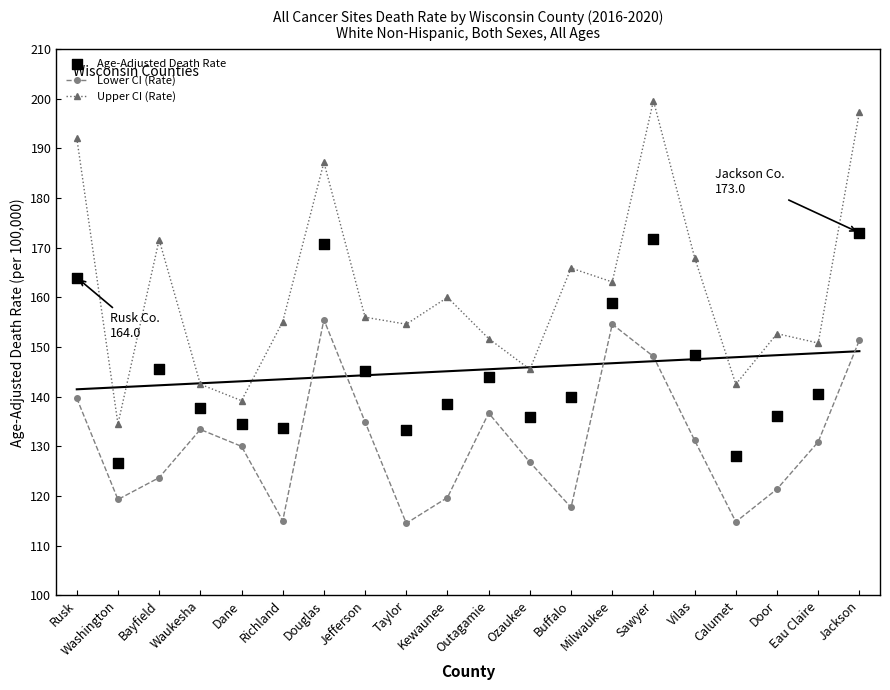

Which series has the widest spread of Y values?

Upper CI (Rate)